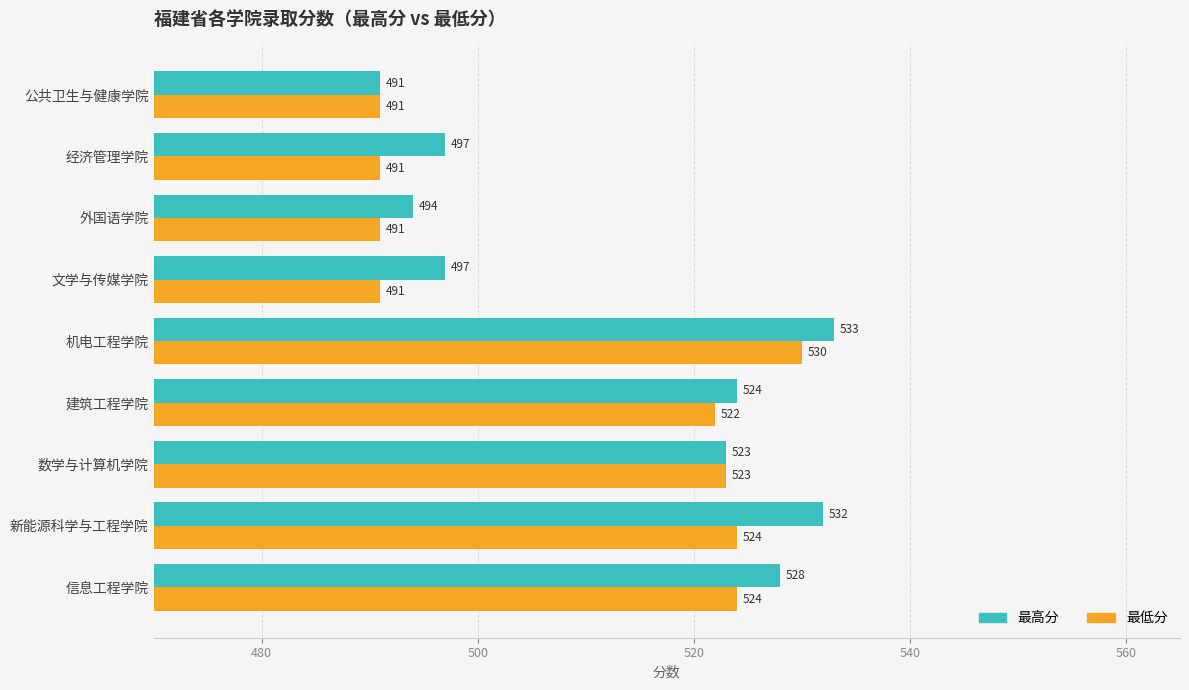

The 最高分 series shows 248 at 信息工程学院. True or false?

False